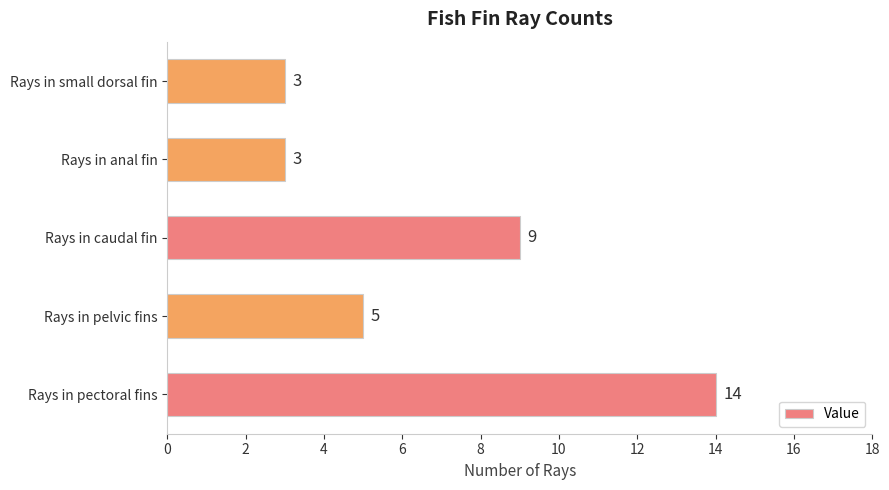

What is the difference between the second highest and minimum values?

6